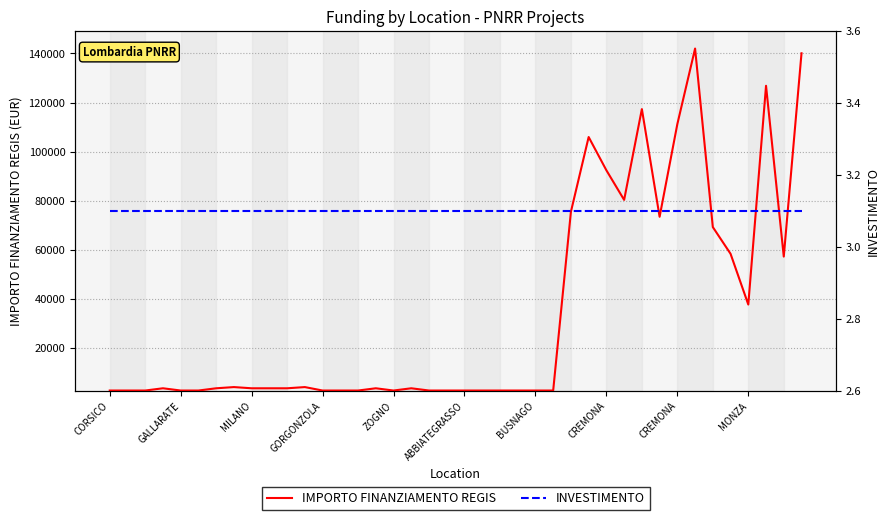

Between 26 and GALLARATE, which is larger?

26